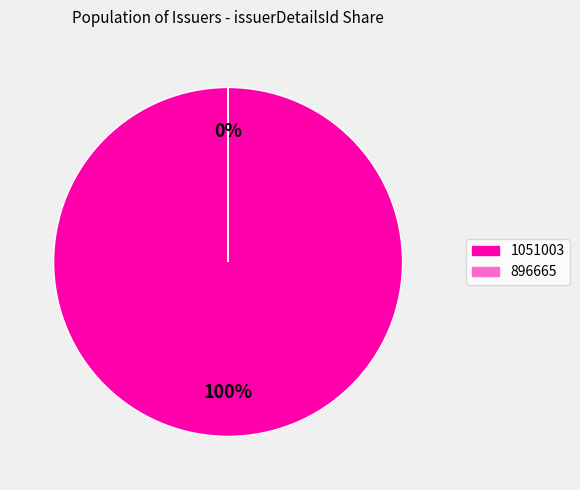

True or false: 1051003 accounts for 85% of the total.

False